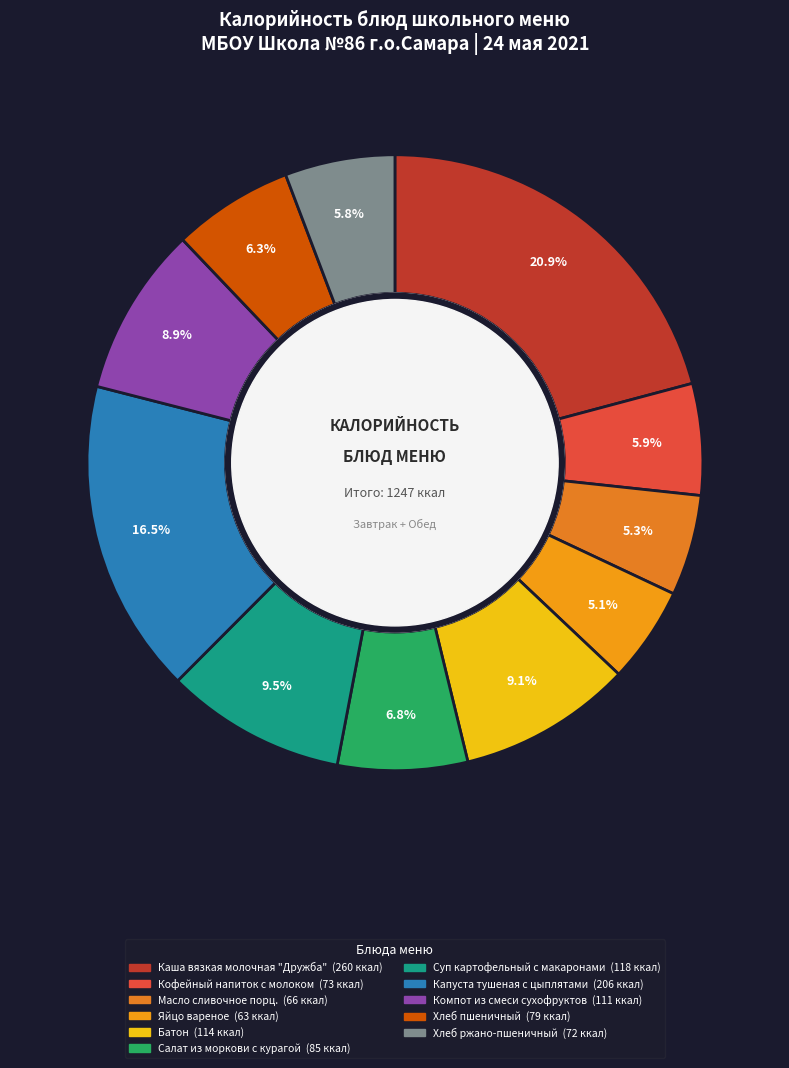

Is it true that Хлеб ржано-пшеничный is 17% of the pie?

False